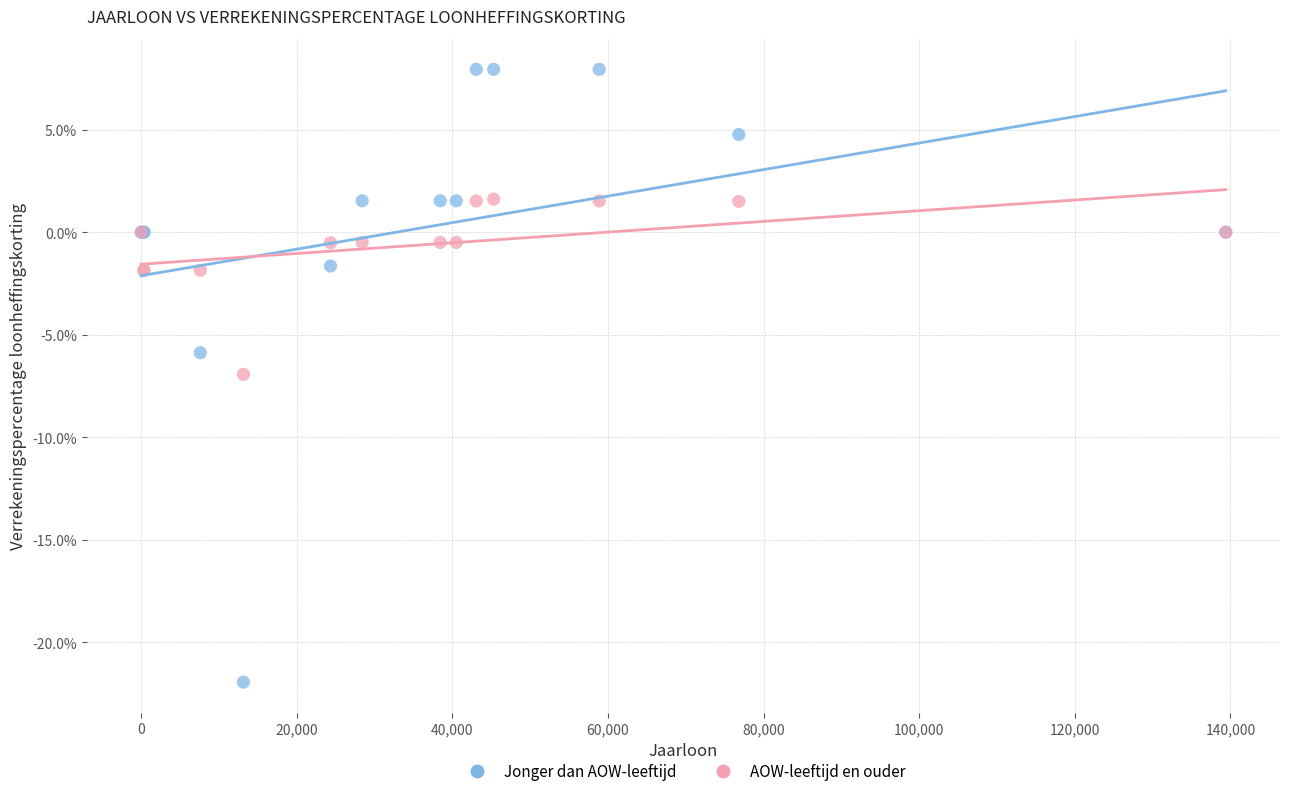

Which series reaches the maximum Y coordinate?

Jonger dan AOW-leeftijd